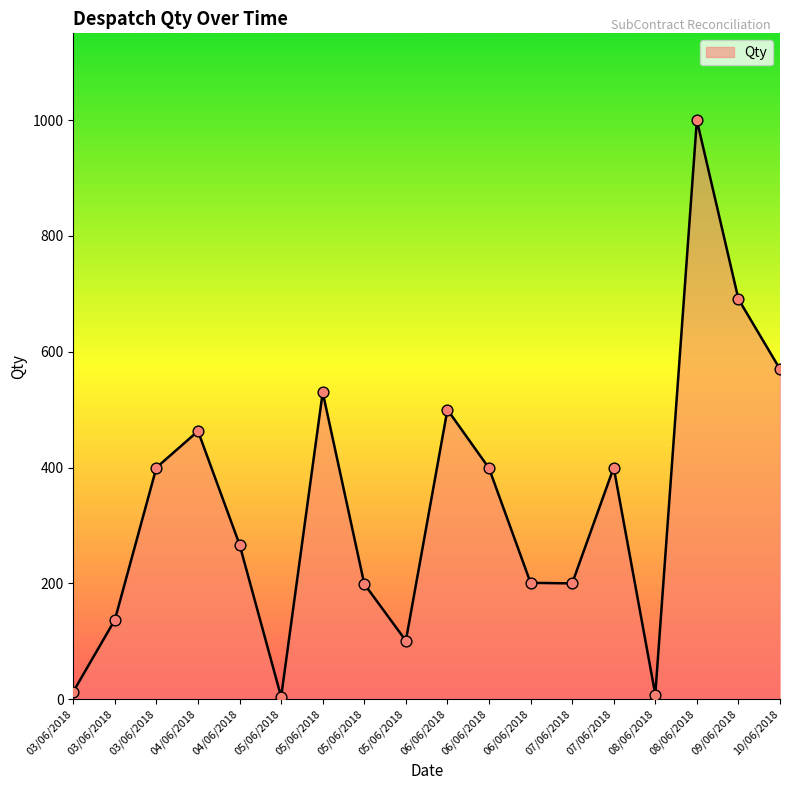

Which has a higher value, 03/06/2018 or 09/06/2018?

09/06/2018